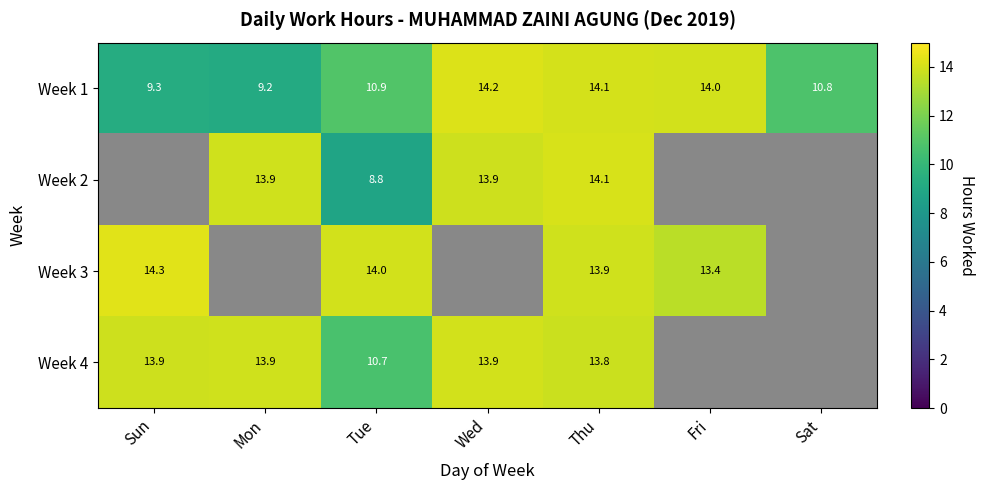

At which category does the chart reach its minimum across all series?

Tue